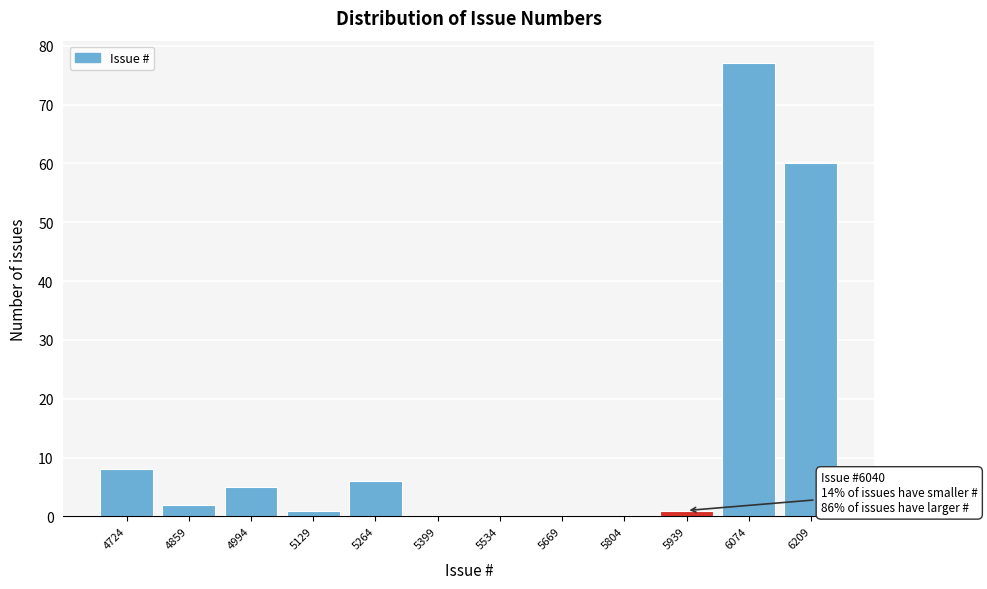

Reading left to right, transcribe all the data shown in this chart.

4724=8	4859=2	4994=5	5129=1	5264=6	5399=0	5534=0	5669=0	5804=0	5939=1	6074=77	6209=60